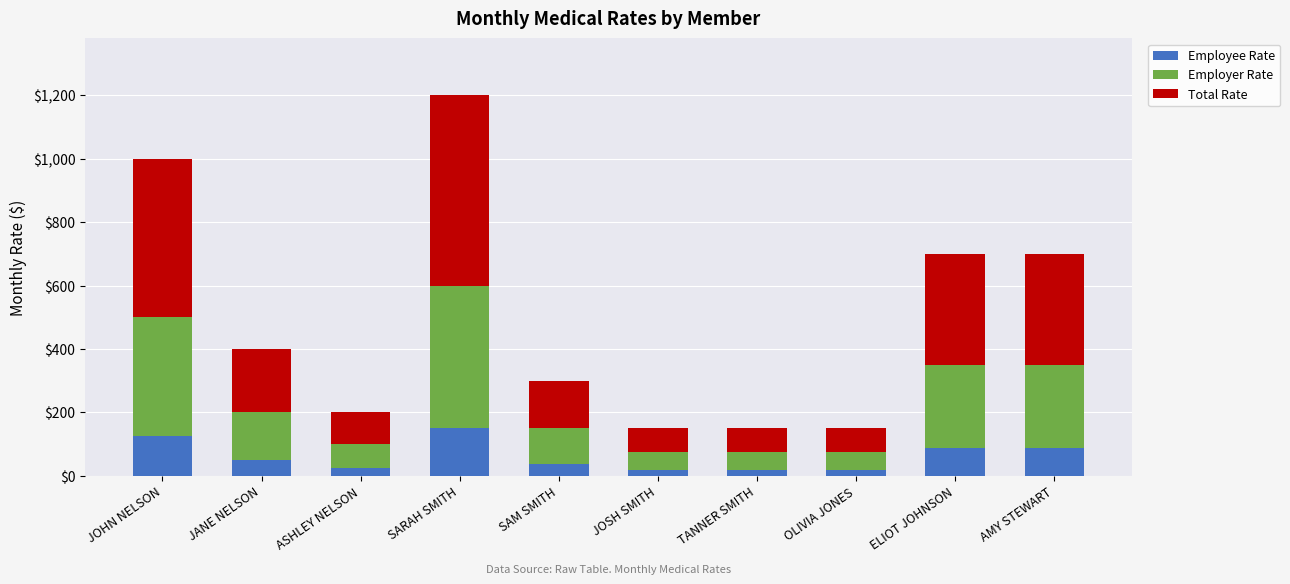

At which category is the sum across all series the highest?

SARAH SMITH